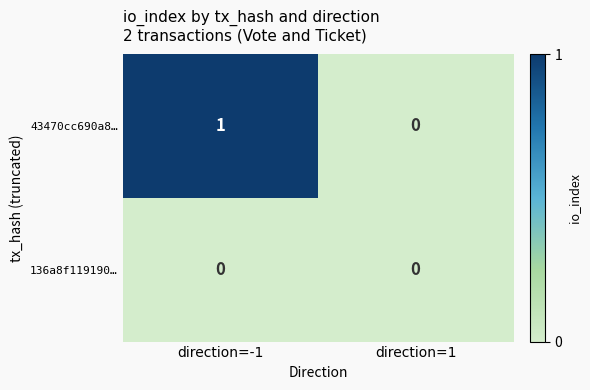

Between direction=-1 and direction=1, which series saw the biggest shift?

43470cc690a8…